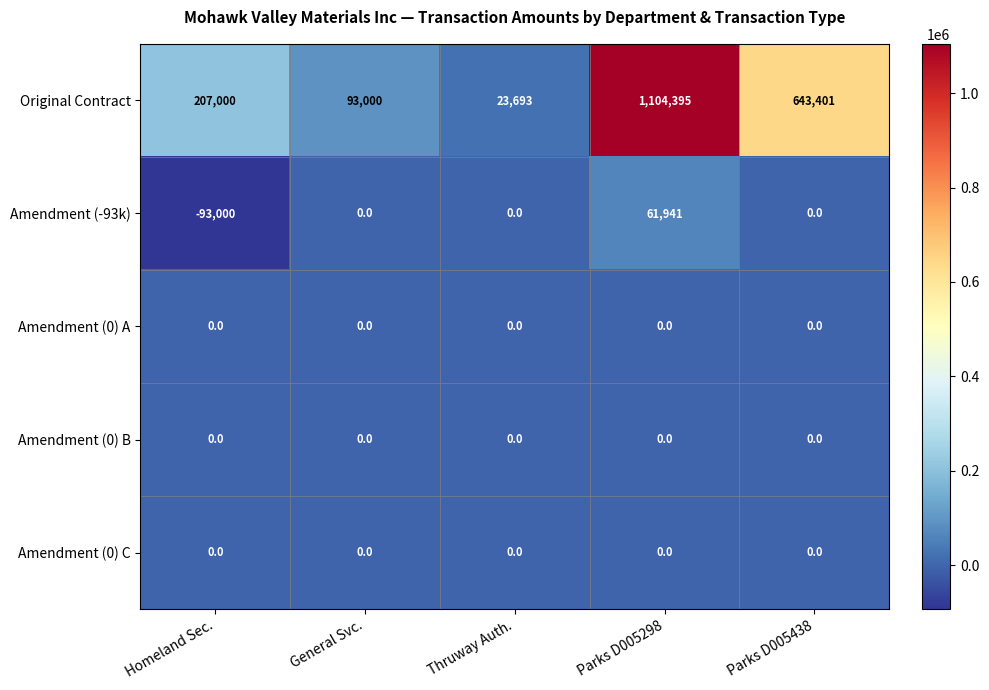

What is the minimum value shown in the chart?

-93000